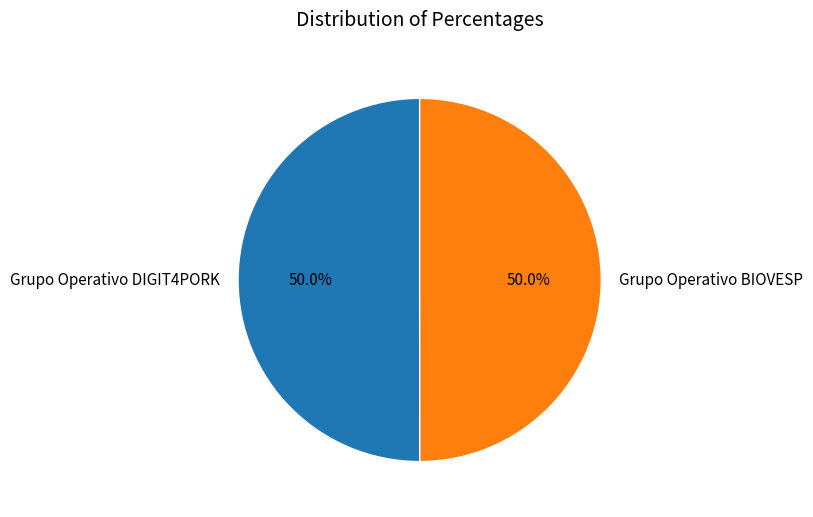

Approximately how many times larger is the value at Grupo Operativo DIGIT4PORK compared to Grupo Operativo BIOVESP?

1.0